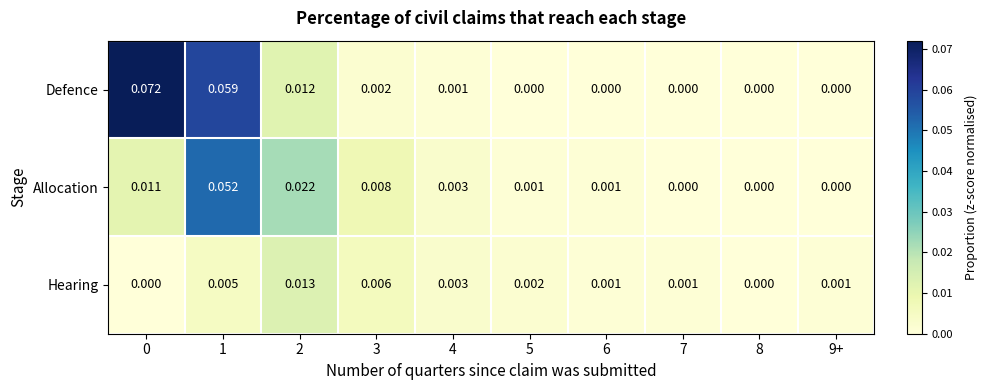

At which category is the sum across all series the highest?

1